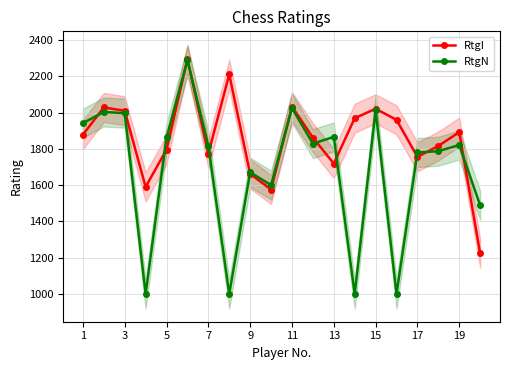

The RtgI series shows 1199 at 5. True or false?

False